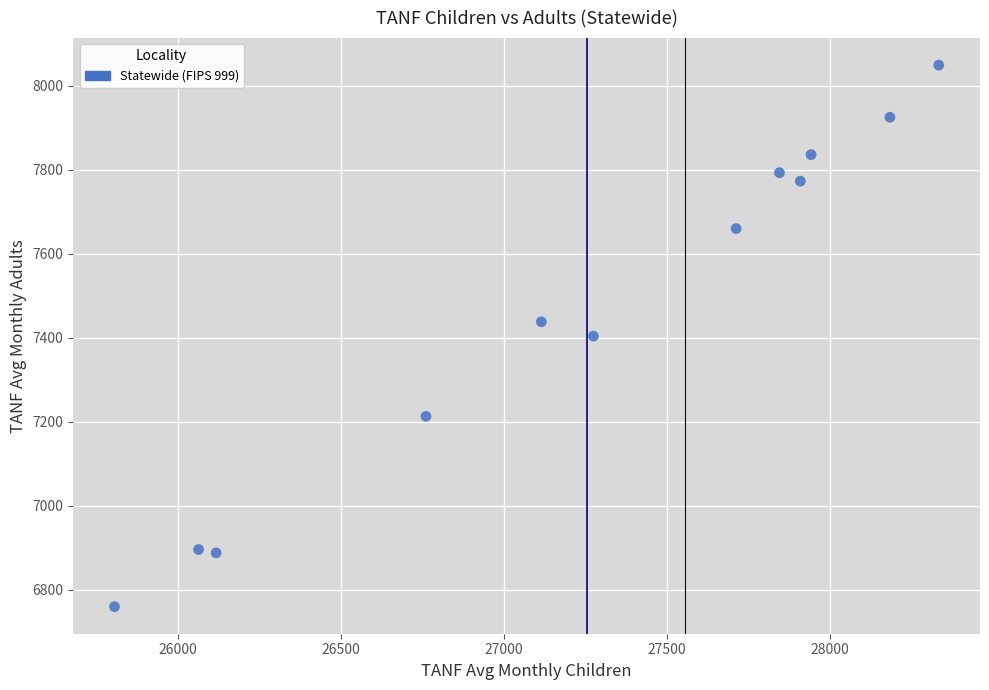

What is the range of Y values (max minus min)?

1289